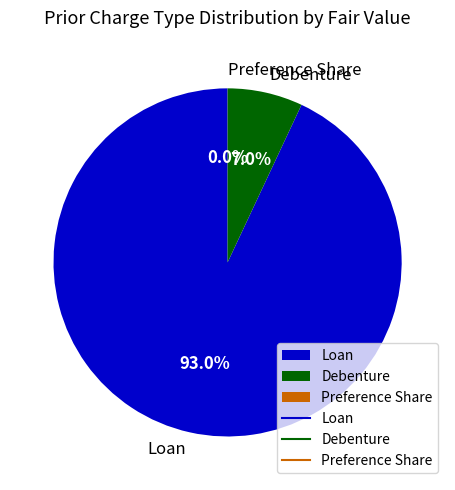

What percentage is NOT represented by Loan?

7.0%